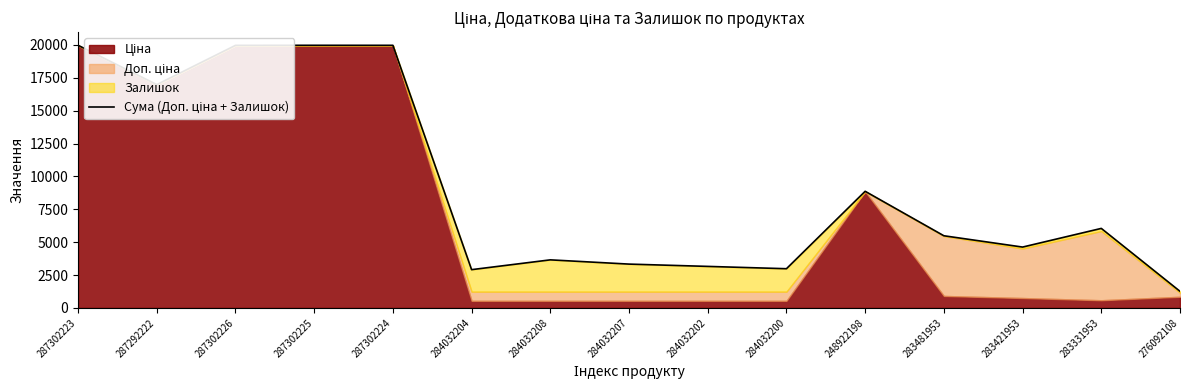

What is the minimum value shown in the chart?

1261.7